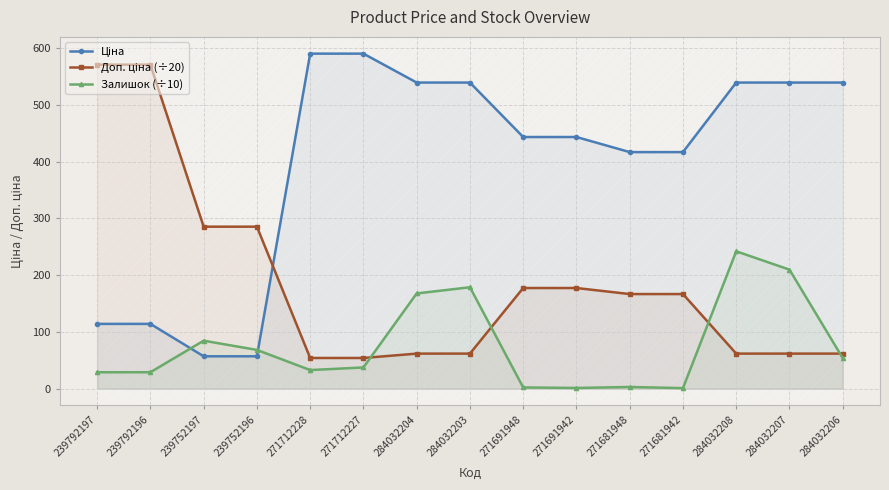

Reading left to right, transcribe all the data shown in this chart.

Ціна: 114.1	114.1	57.0	57.0	589.9	589.9	539.0	539.0	443.1	443.1	416.6	416.6	539.0	539.0	539.0
Доп. ціна (÷20): 570.5	570.5	285.2	285.2	54.1	54.1	61.8	61.8	177.2	177.2	166.6	166.6	61.8	61.8	61.8
Залишок (÷10): 28.9	29.0	84.5	68.3	32.8	37.4	167.7	178.6	2.2	1.3	3.0	1.0	241.9	209.6	53.9